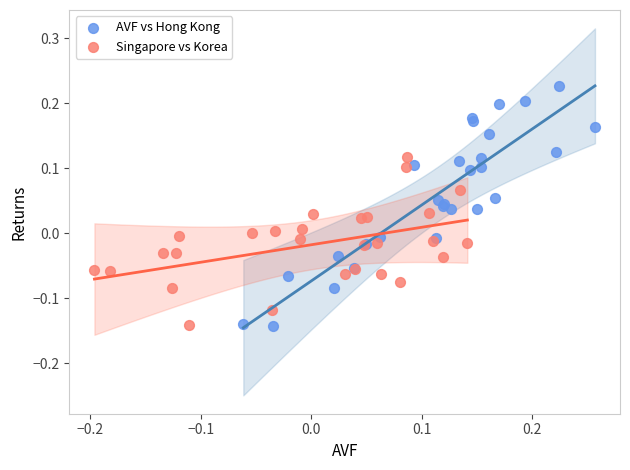

Which series reaches the maximum Y coordinate?

AVF vs Hong Kong